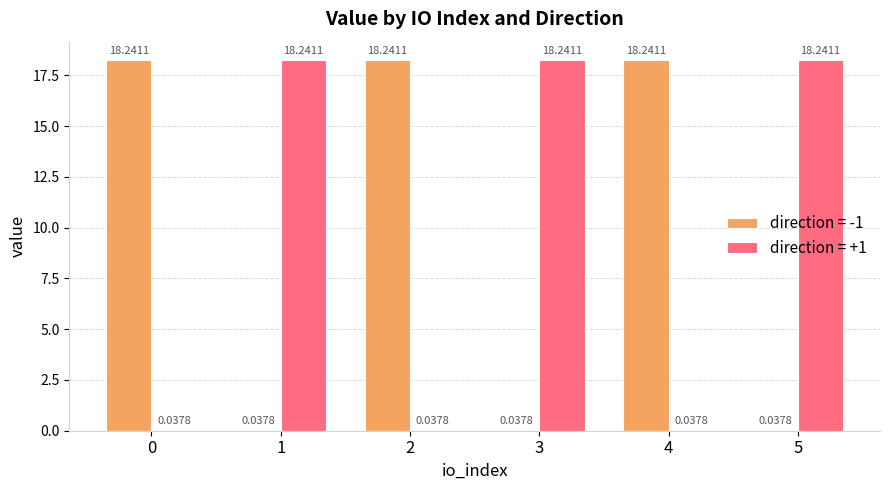

What is the total value across all series at 1?

18.3